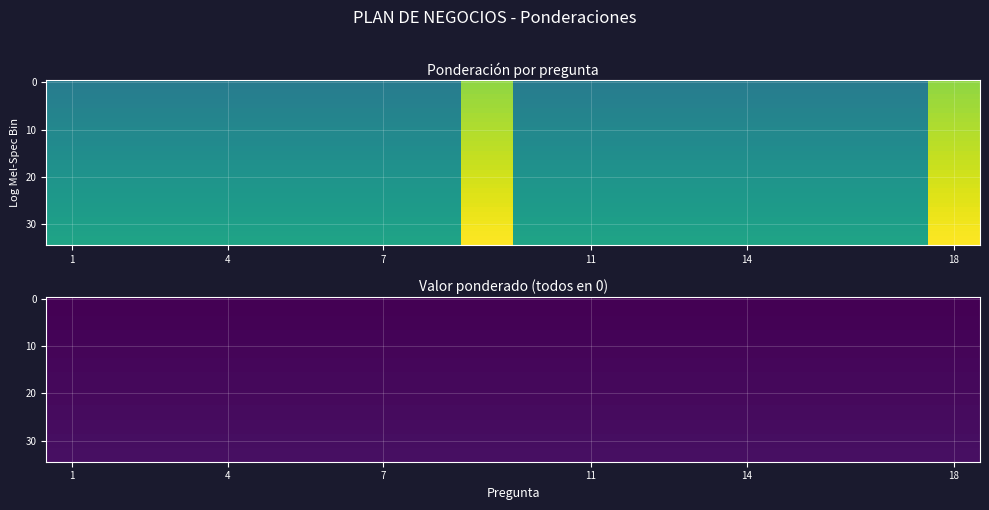

How many categories are shown in the chart?

18